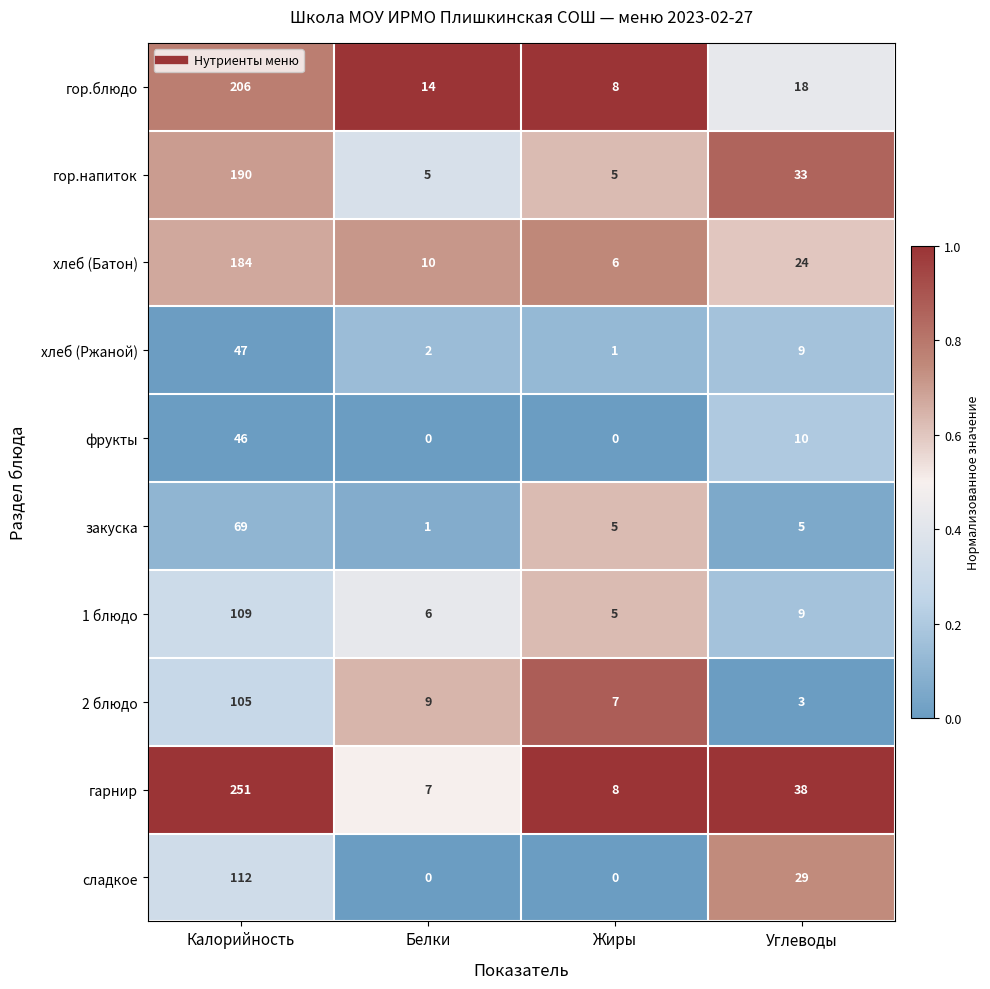

Which series has the largest total across all categories?

гарнир